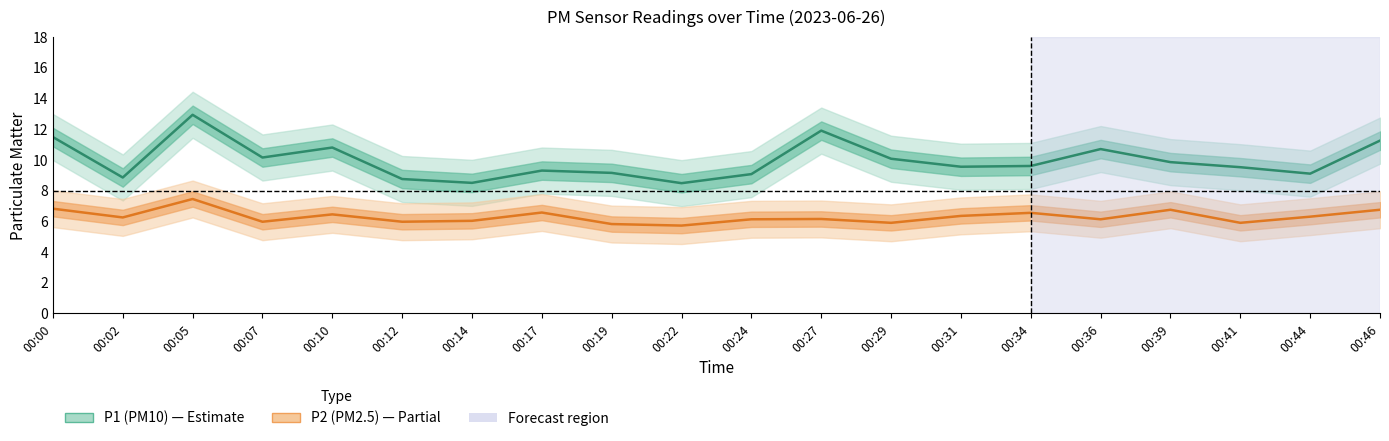

At how many categories does at least one series exceed 8?

20